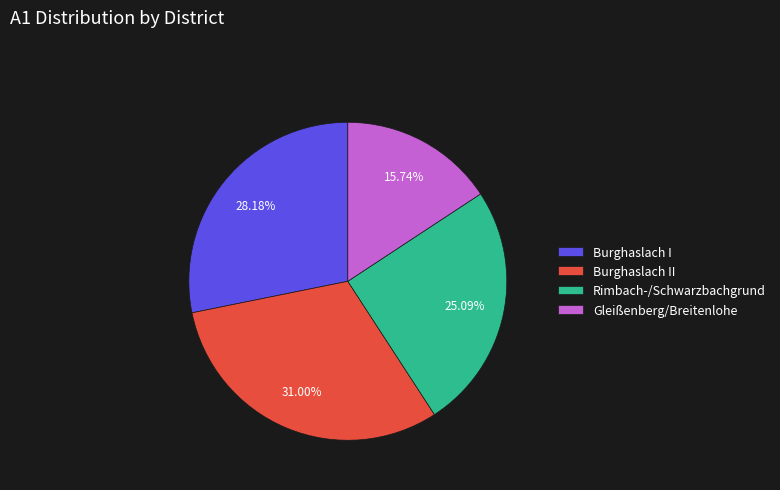

Rank the categories by value from highest to lowest.

Burghaslach II, Burghaslach I, Rimbach-/Schwarzbachgrund, Gleißenberg/Breitenlohe